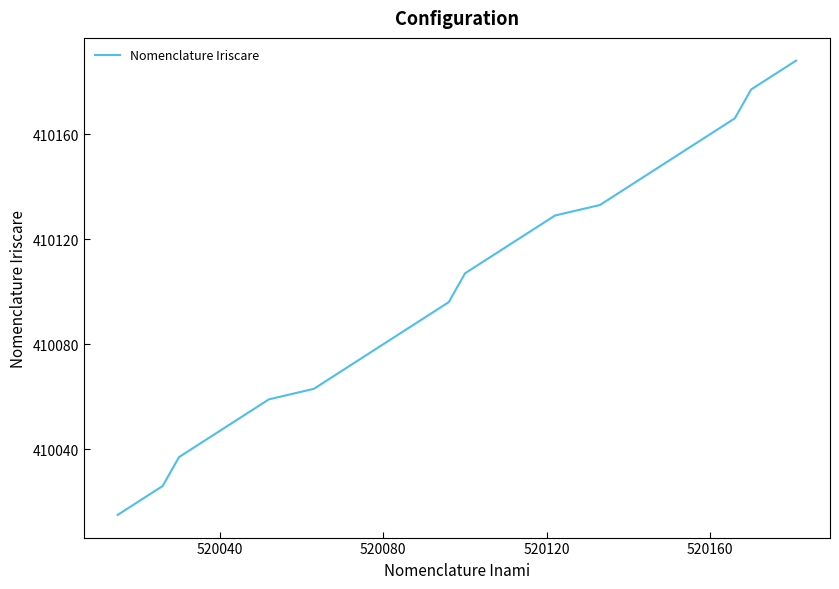

What is the minimum value shown in the chart?

410015